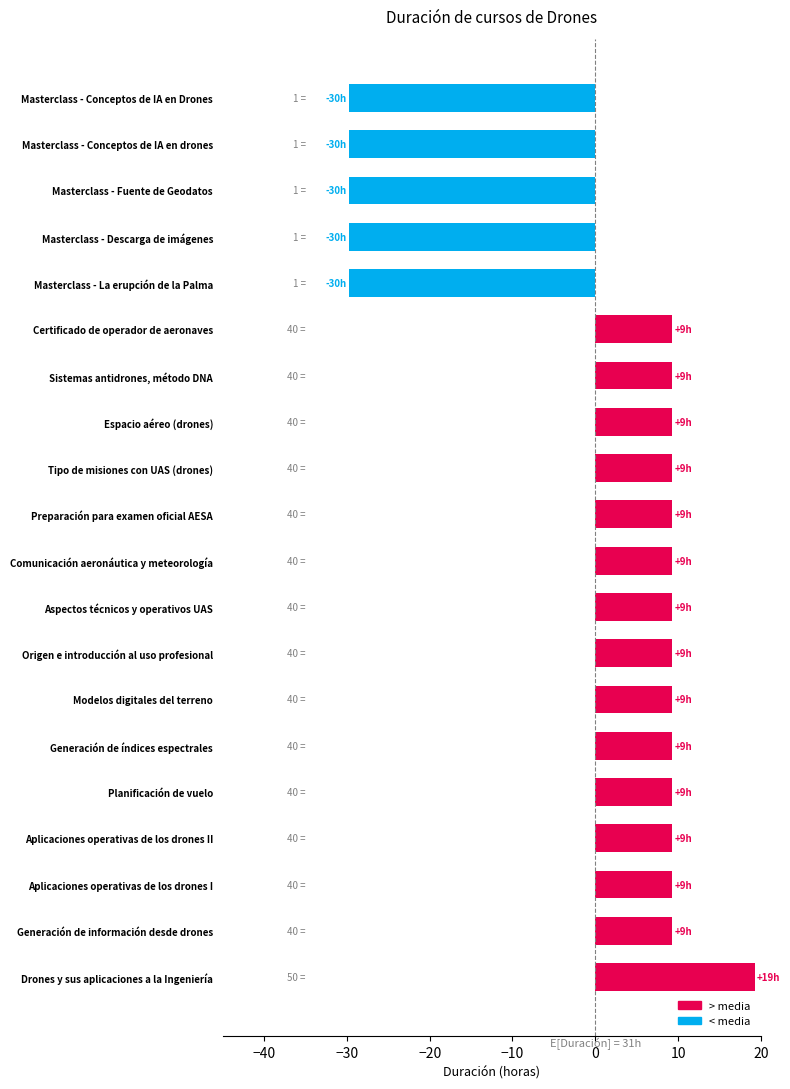

What is the sum of the values at Comunicación aeronáutica y meteorología and Drones y sus aplicaciones a la Ingeniería?

28.5